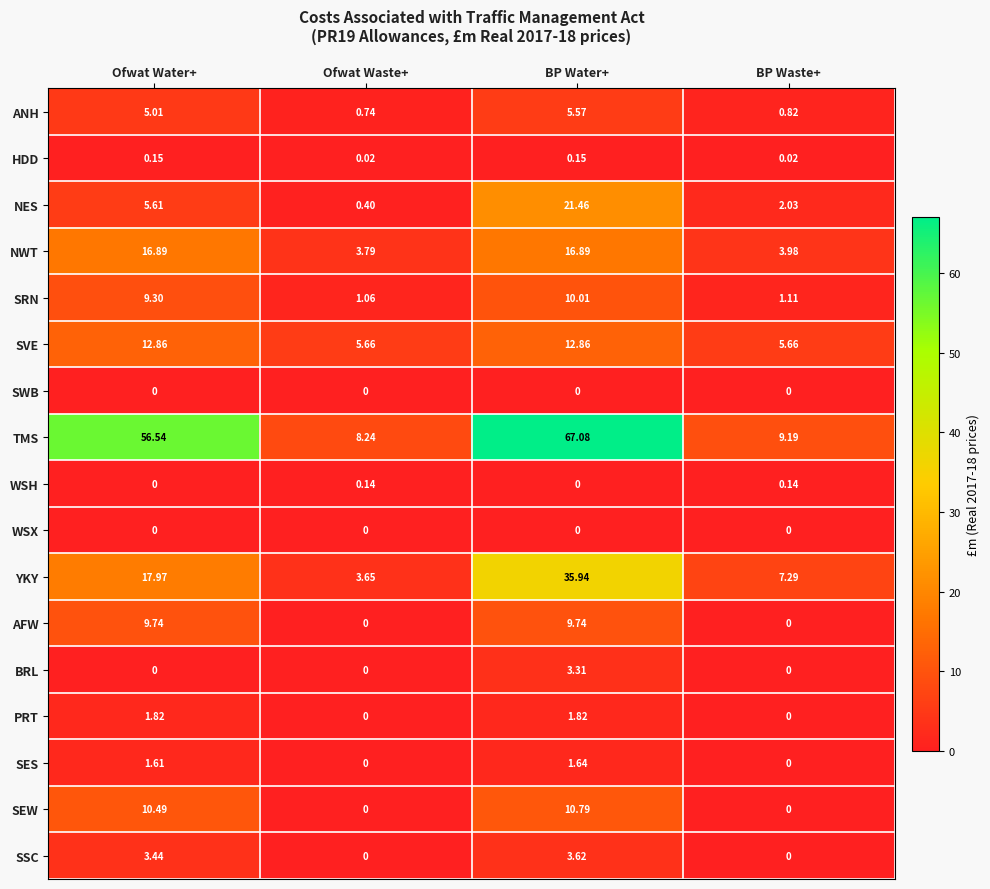

Between Ofwat Waste+ and BP Waste+, which series saw the biggest shift?

YKY